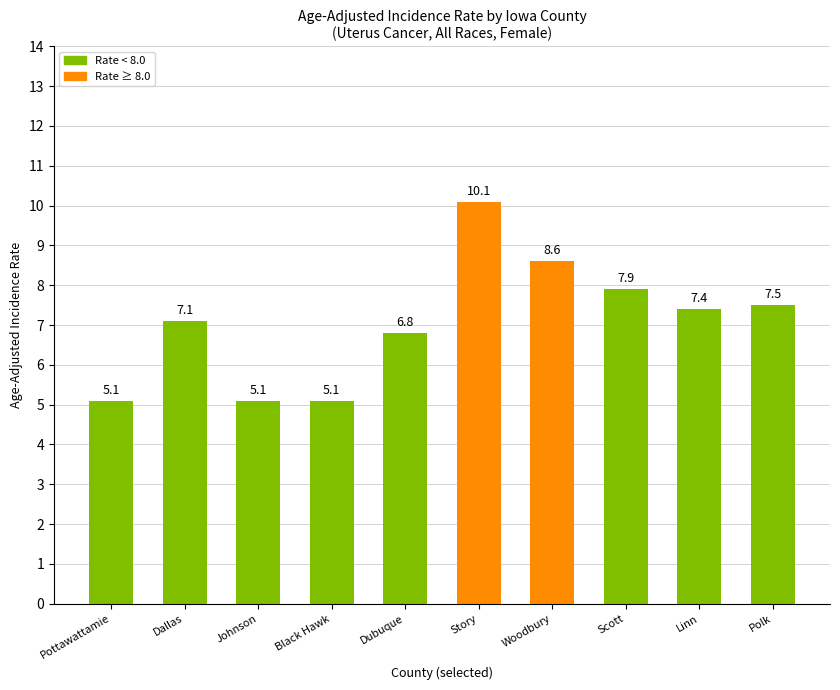

What is the value of the 7th bar from the left?

8.6